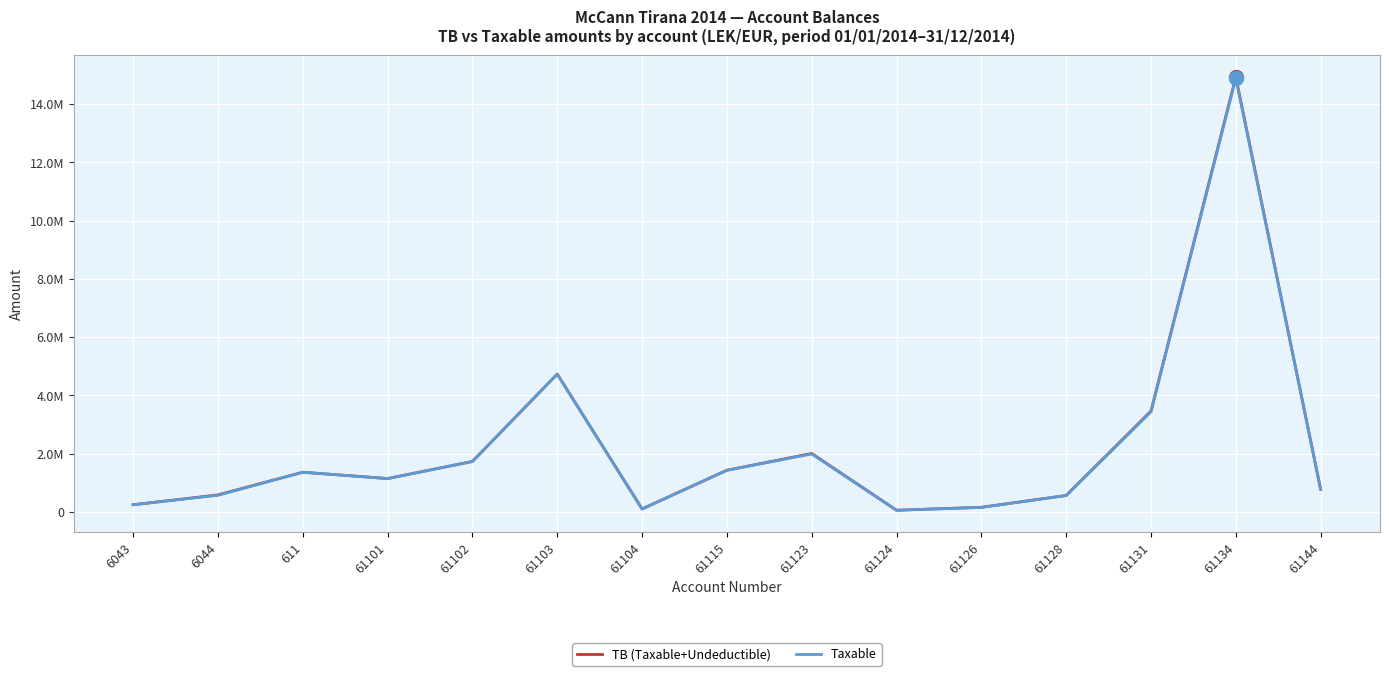

Is the value of Taxable at 611 greater than the value of TB (Taxable+Undeductible) at 61128?

Yes